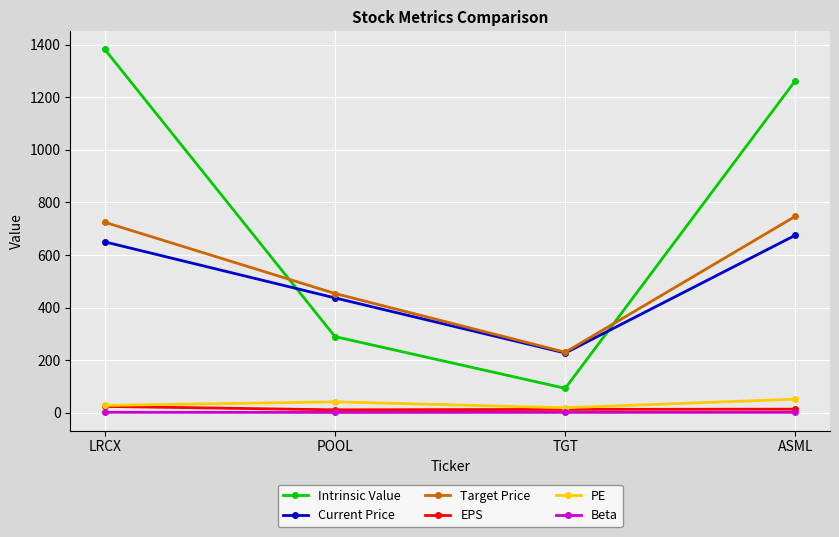

Which label corresponds to the largest value in the chart?

LRCX